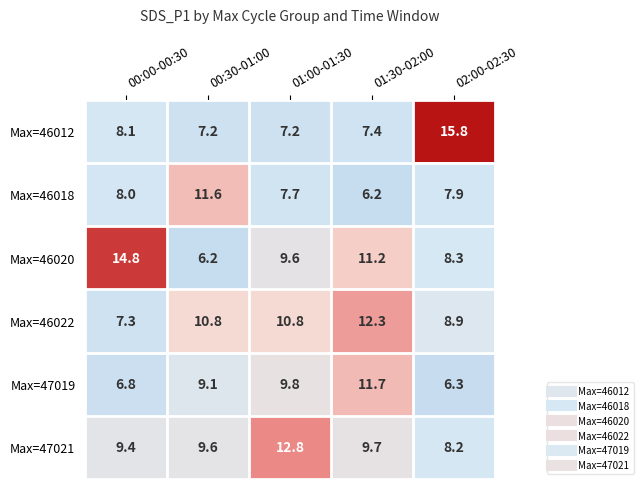

Reading left to right, transcribe all the data shown in this chart.

Max=46012: 00:00-00:30=8.1	00:30-01:00=7.2	01:00-01:30=7.2	01:30-02:00=7.4	02:00-02:30=15.8
Max=46018: 00:00-00:30=8.0	00:30-01:00=11.6	01:00-01:30=7.7	01:30-02:00=6.2	02:00-02:30=7.9
Max=46020: 00:00-00:30=14.8	00:30-01:00=6.2	01:00-01:30=9.6	01:30-02:00=11.2	02:00-02:30=8.3
Max=46022: 00:00-00:30=7.3	00:30-01:00=10.8	01:00-01:30=10.8	01:30-02:00=12.3	02:00-02:30=8.9
Max=47019: 00:00-00:30=6.8	00:30-01:00=9.1	01:00-01:30=9.8	01:30-02:00=11.7	02:00-02:30=6.3
Max=47021: 00:00-00:30=9.4	00:30-01:00=9.6	01:00-01:30=12.8	01:30-02:00=9.7	02:00-02:30=8.2